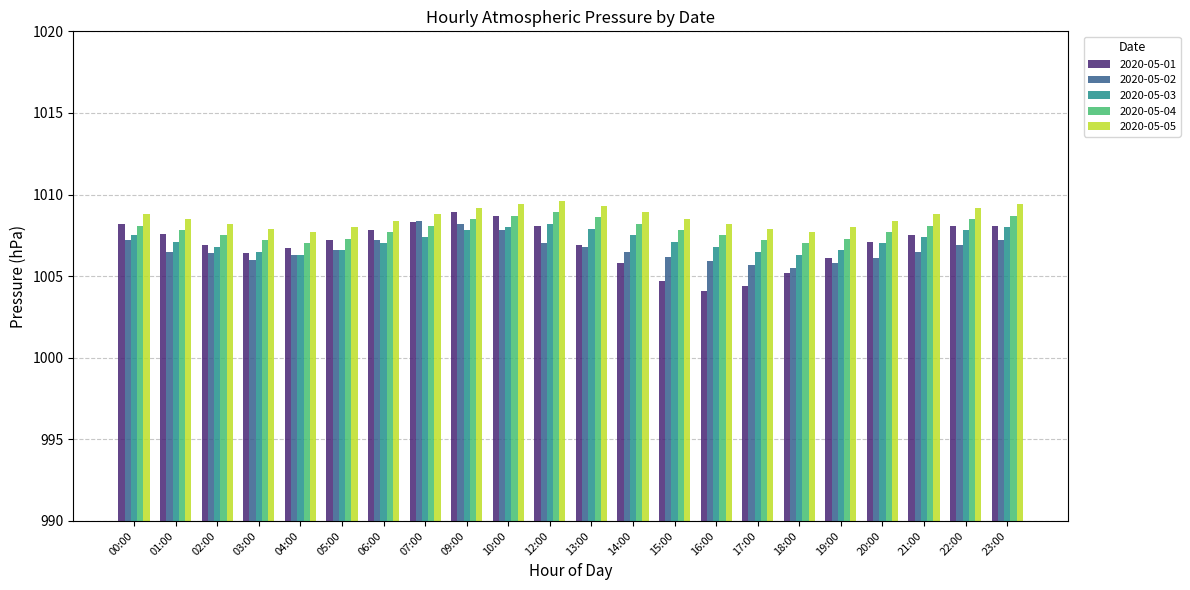

Between 01:00 and 15:00, which series saw the biggest shift?

2020-05-01